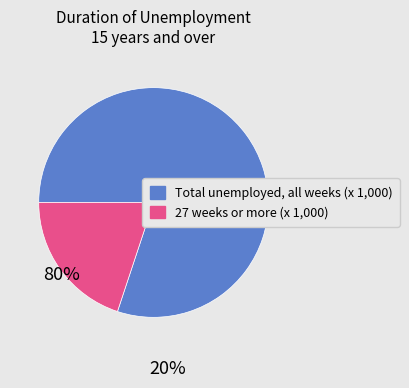

The 27 weeks or more (x 1,000) slice represents 32% of the pie. True or false?

False